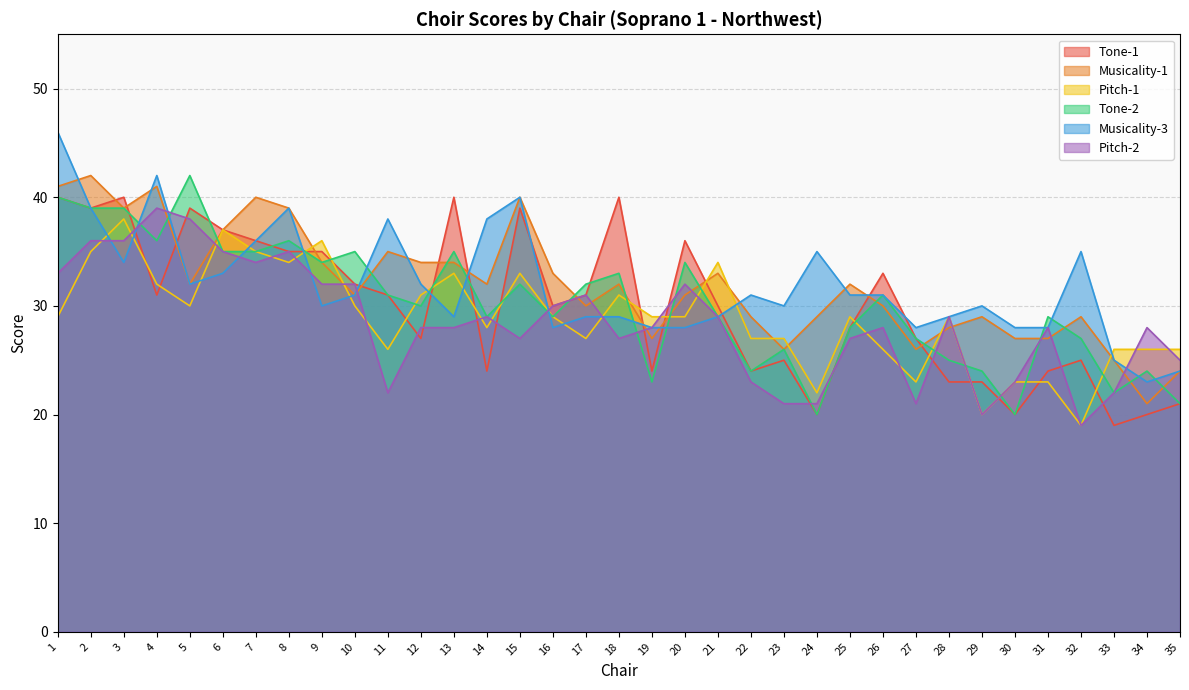

After their last crossing, which series has the higher values: Pitch-2 or Pitch-1?

Pitch-1